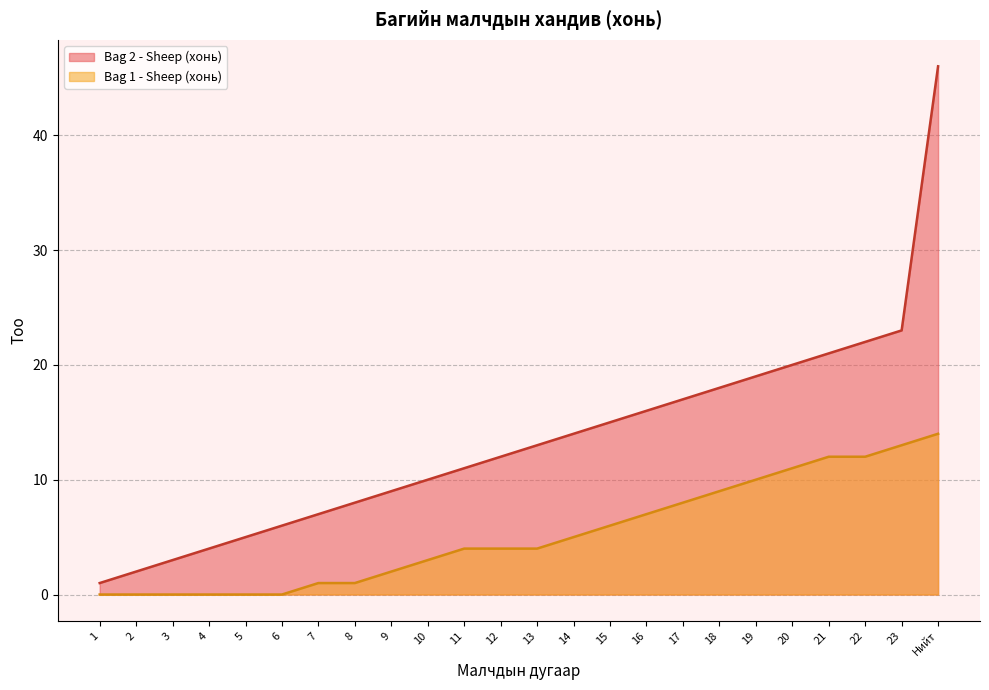

Which label corresponds to the largest value in the chart?

Нийт